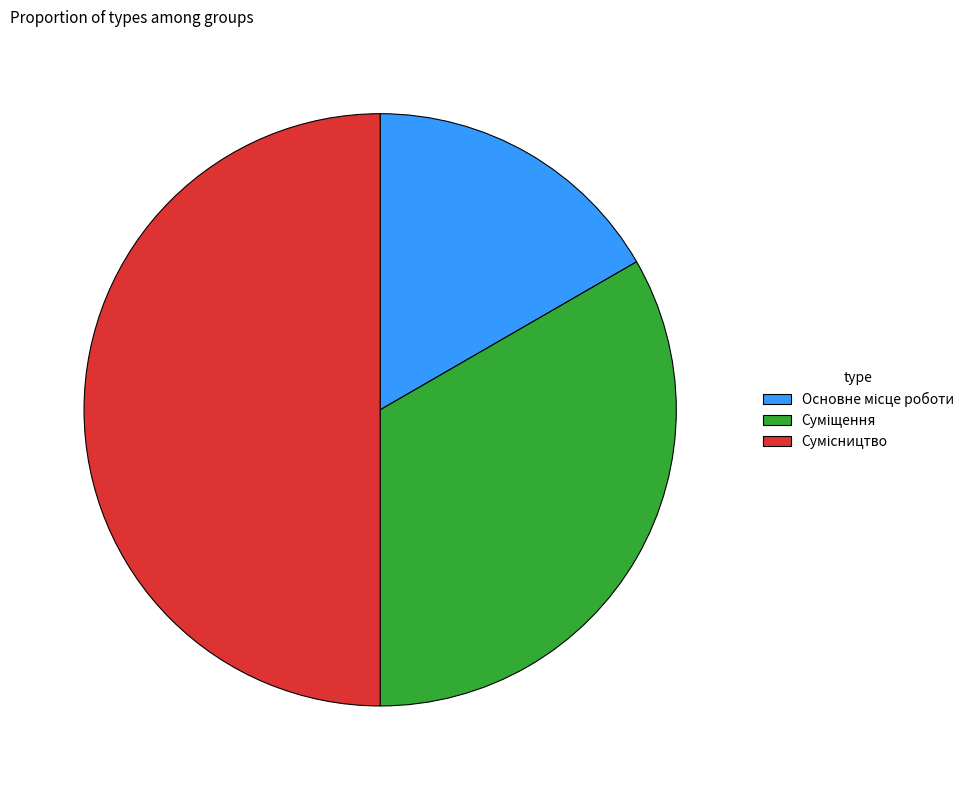

What percentage is the Сумісництво slice, to the nearest percent?

50%